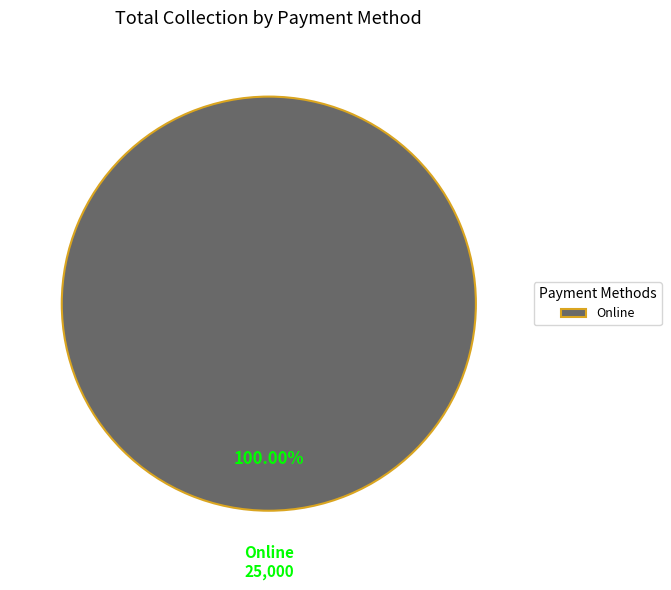

Does any single category account for the majority?

Yes